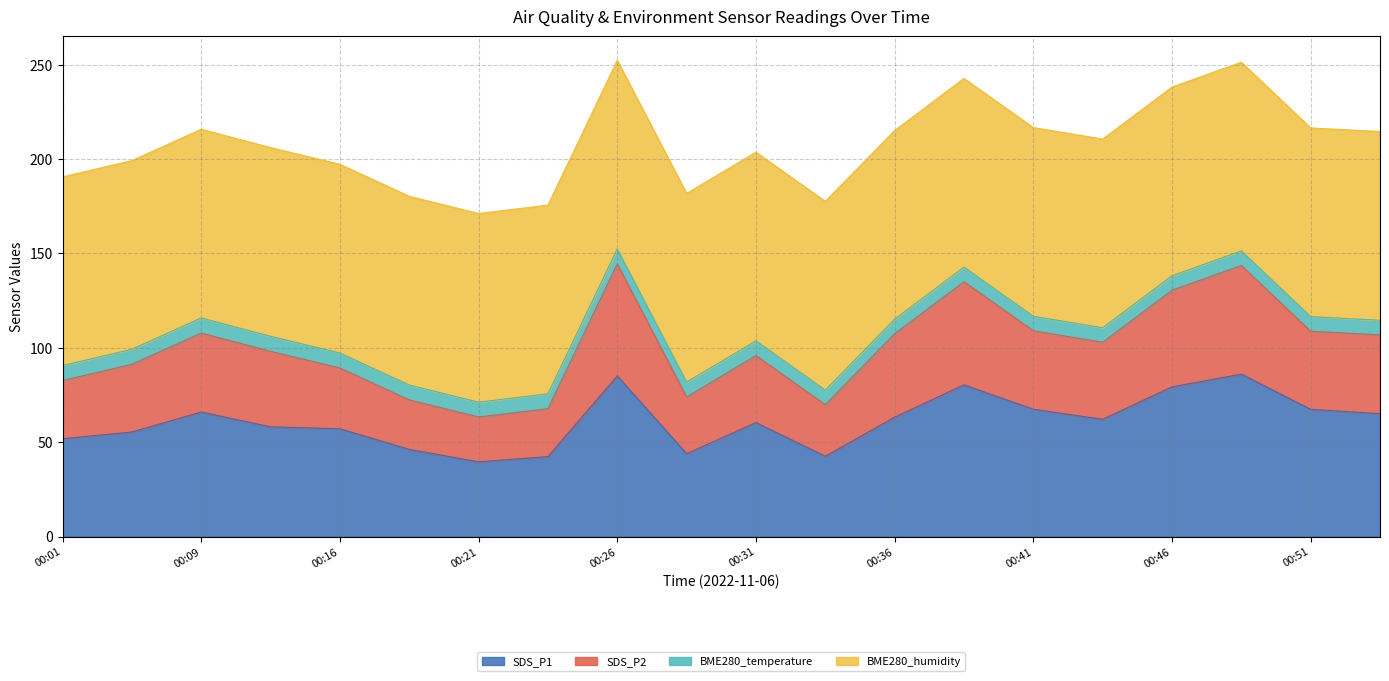

What is the maximum value for SDS_P1?

86.1